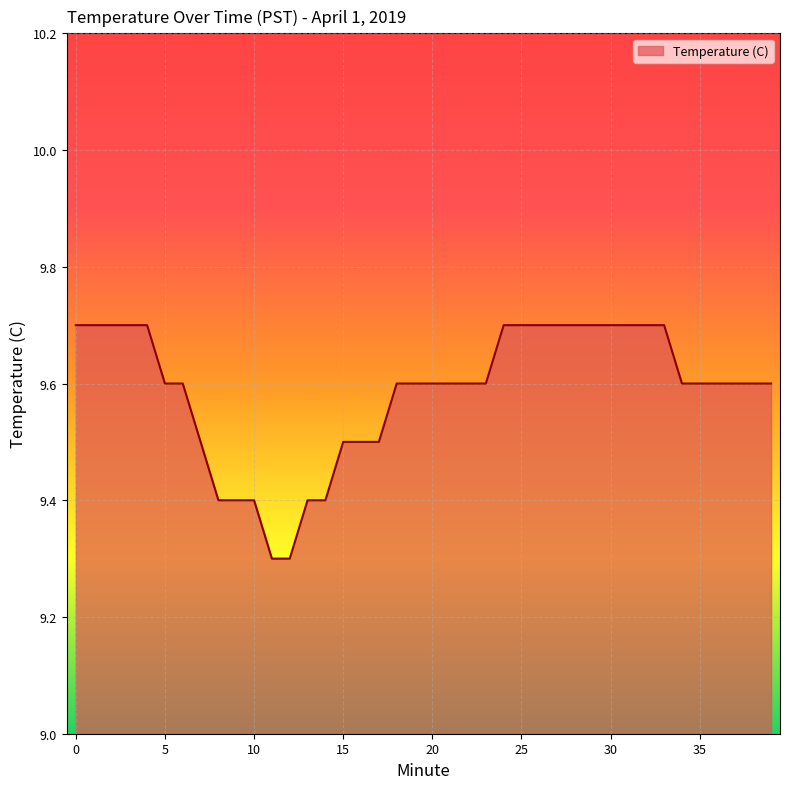

What is the difference between the maximum and minimum values?

0.4